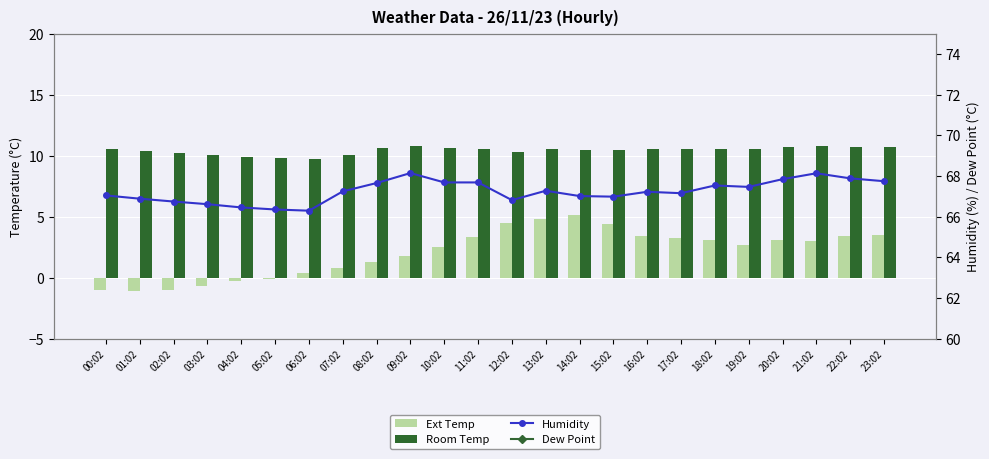

What are all the series names shown in the legend?

Ext Temp, Room Temp, Humidity, Dew Point